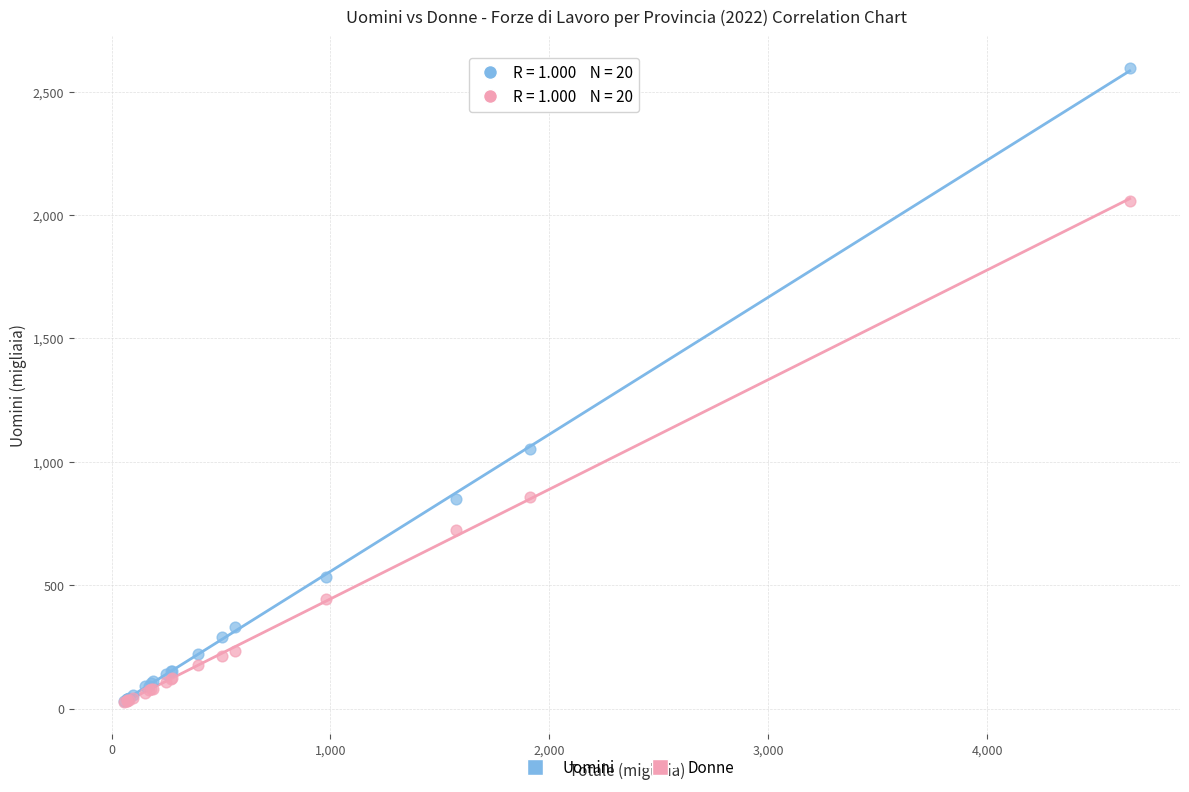

Across all series, what Y value is closest to 1311?

1050.1